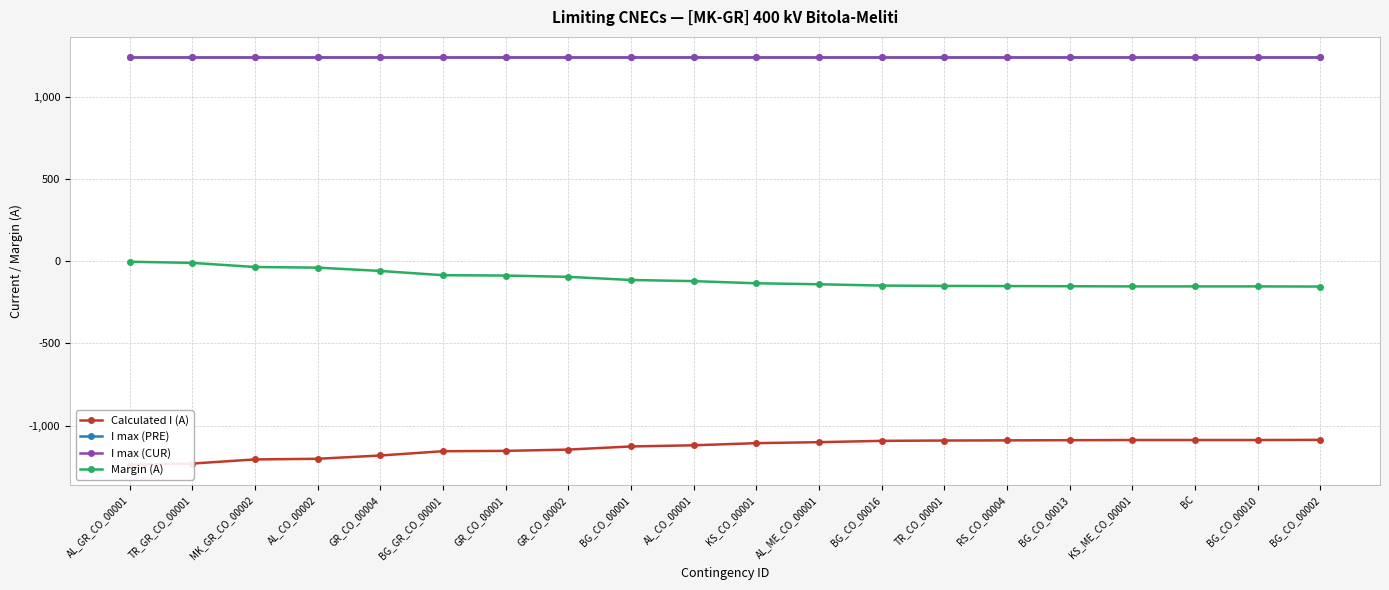

Where does the Calculated I (A) series first go above -1106?

AL_ME_CO_00001